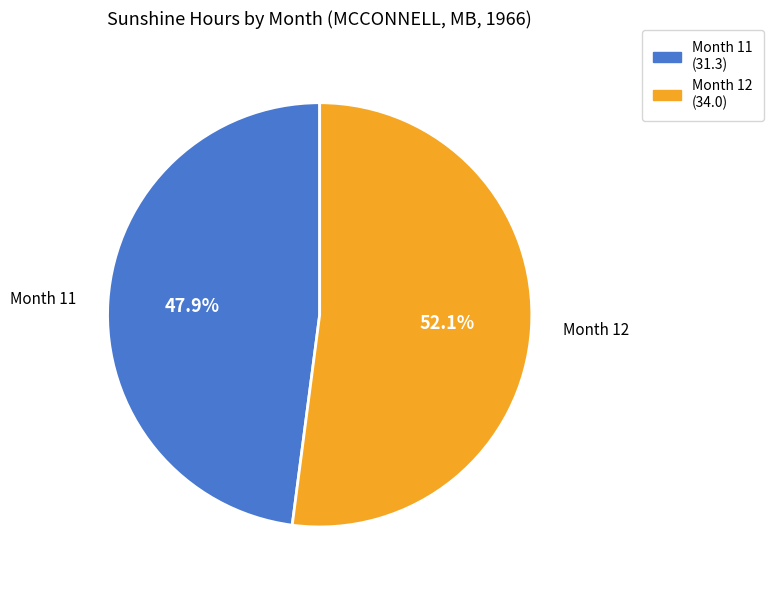

What is the largest slice in the pie chart?

Month 12